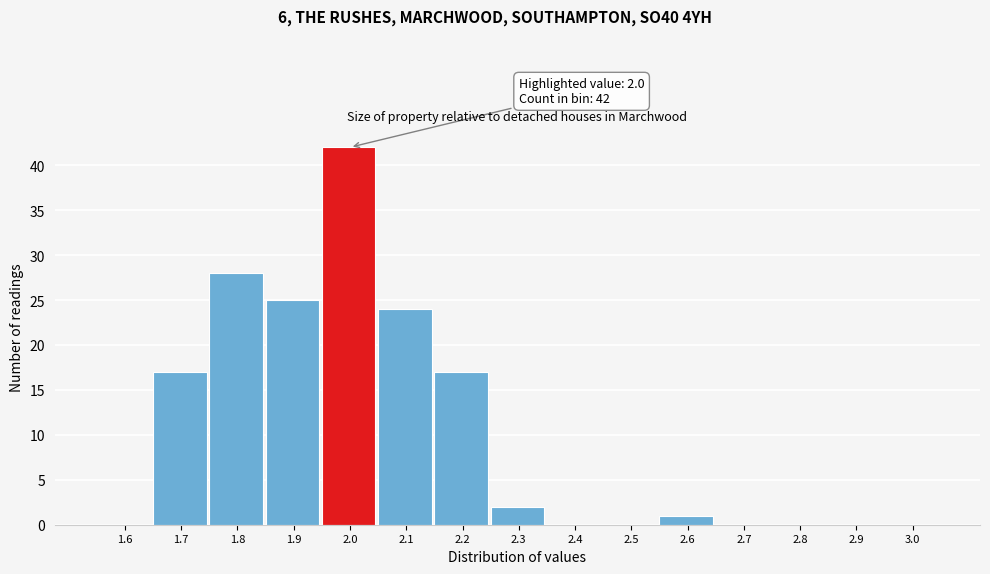

Reading right to left, list all the values displayed in this chart.

3.0=0	2.9=0	2.8=0	2.7=0	2.6=1	2.5=0	2.4=0	2.3=2	2.2=17	2.1=24	2.0=42	1.9=25	1.8=28	1.7=17	1.6=0